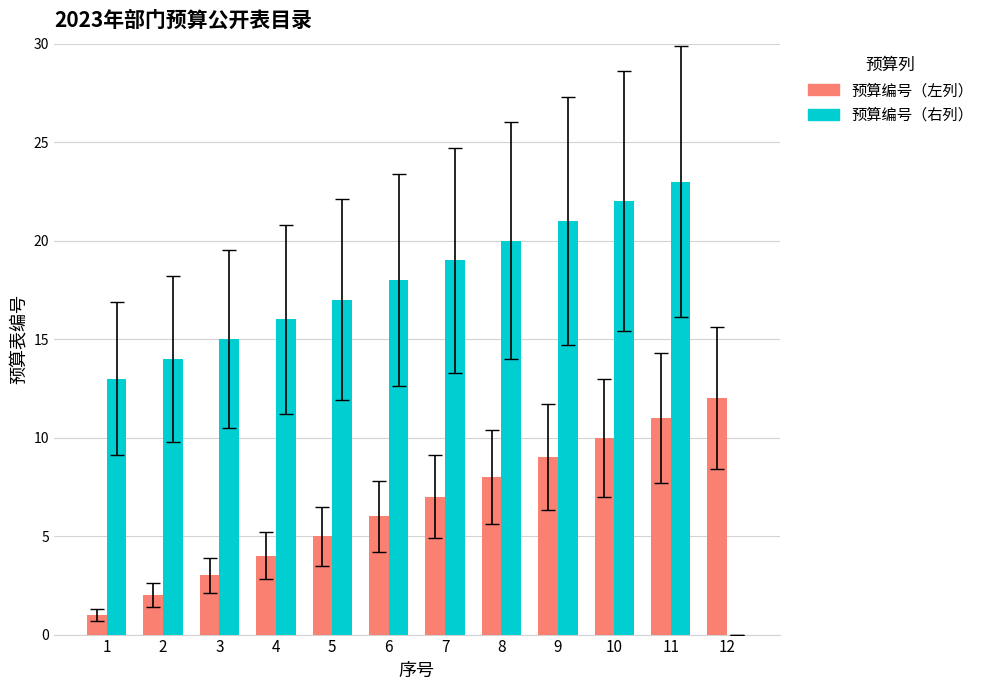

How many data points does each series have?

12